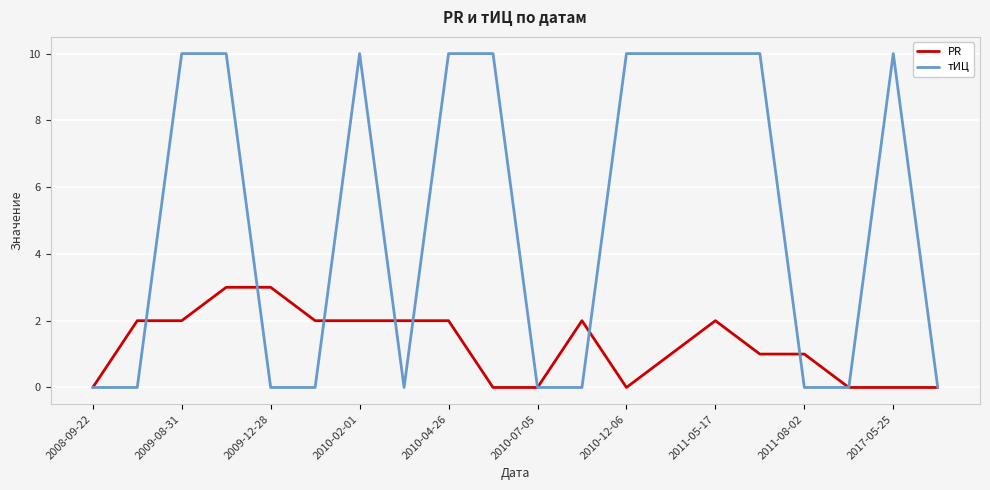

Which series has the largest total across all categories?

тИЦ